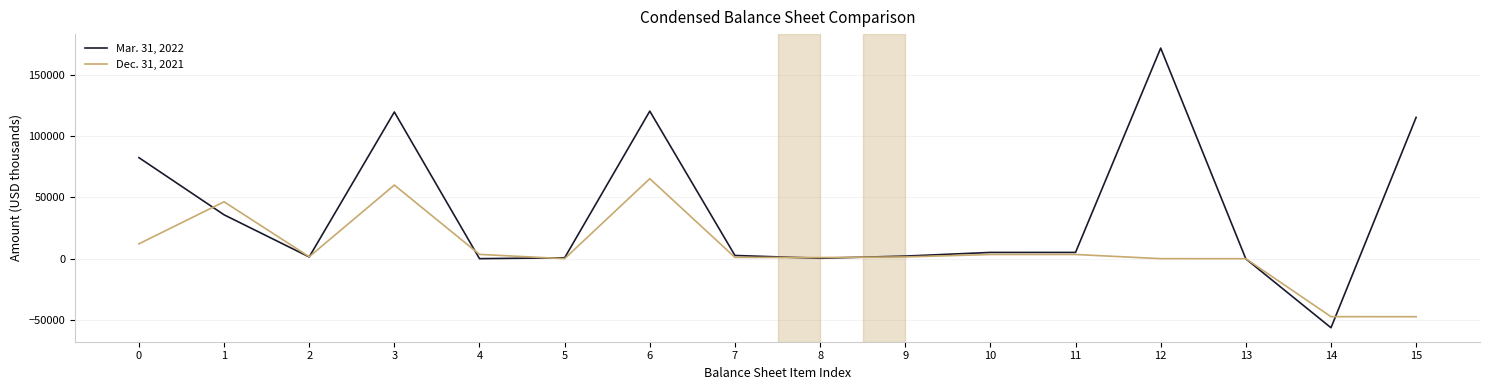

What is the maximum value for Dec. 31, 2021?

65316